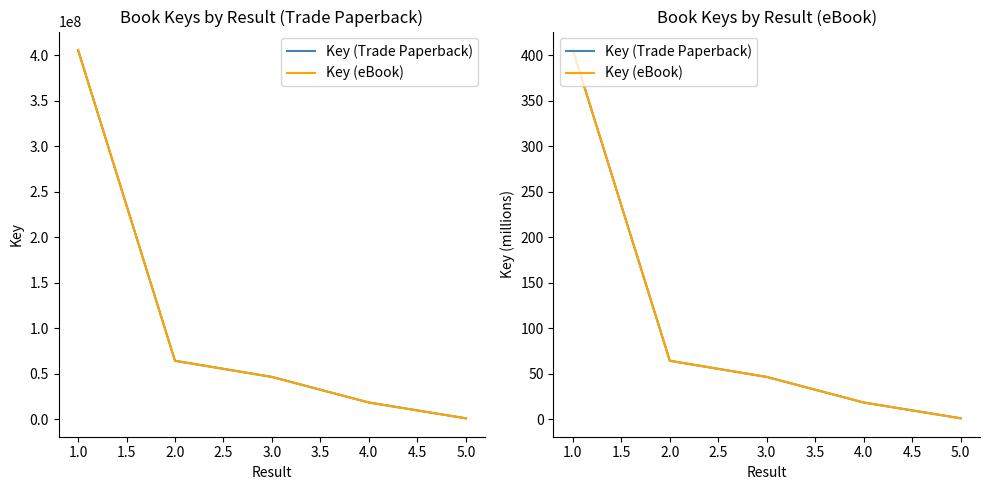

Is the value of Key (eBook) at 4.0 greater than the value of Key (Trade Paperback) at 1.0?

No